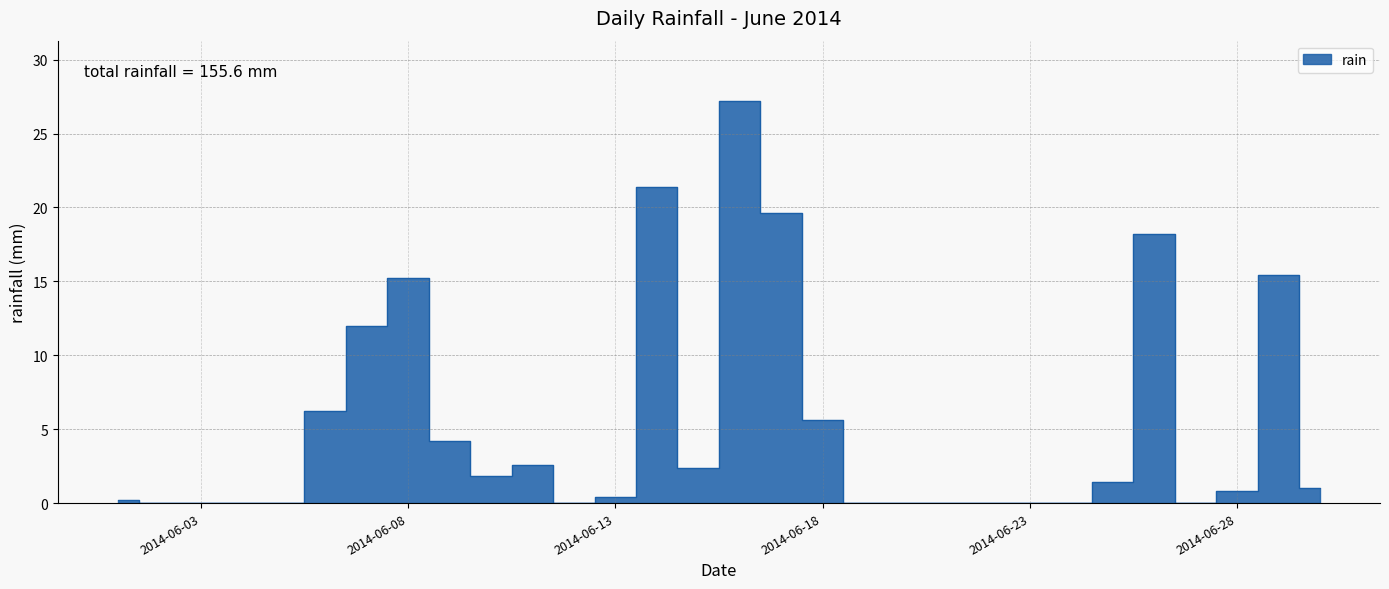

What is the difference between the values at 2014-06-09 and 2014-06-25?

2.8